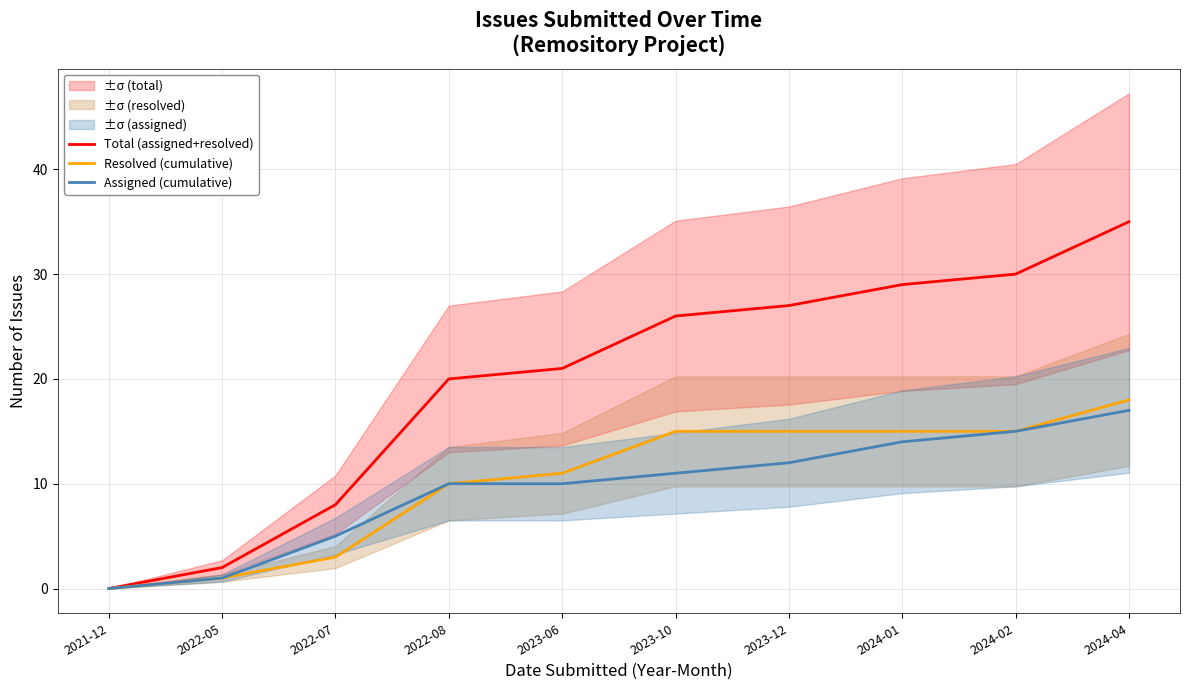

What is the difference between the Total (assigned+resolved) values at 2022-05 and 2021-12?

2